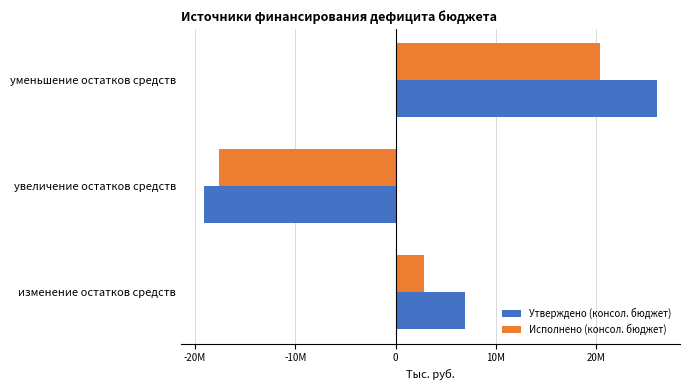

What are all the series names shown in the legend?

Утверждено (консол. бюджет), Исполнено (консол. бюджет)